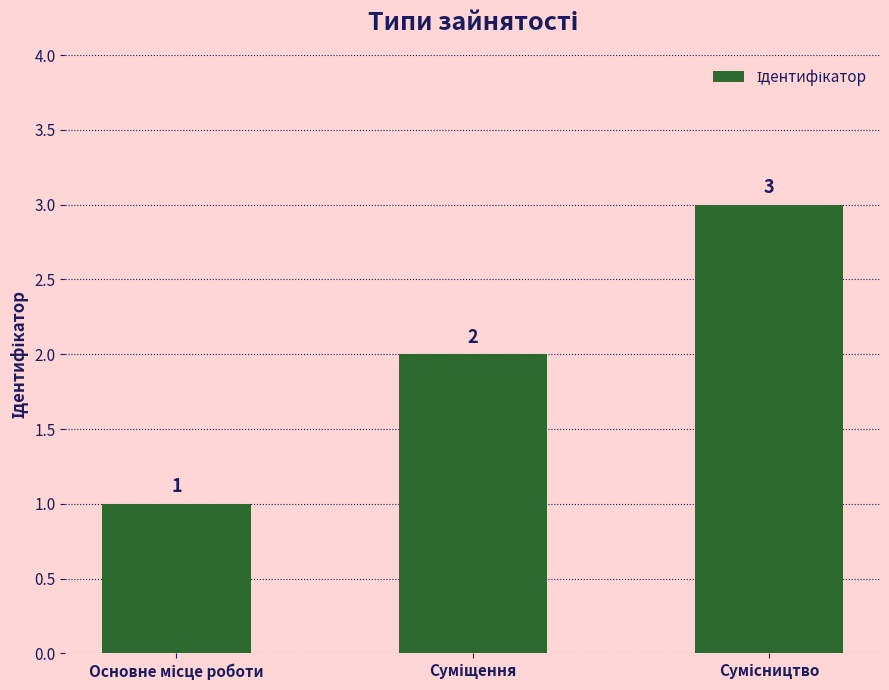

How many data points does each series have?

3